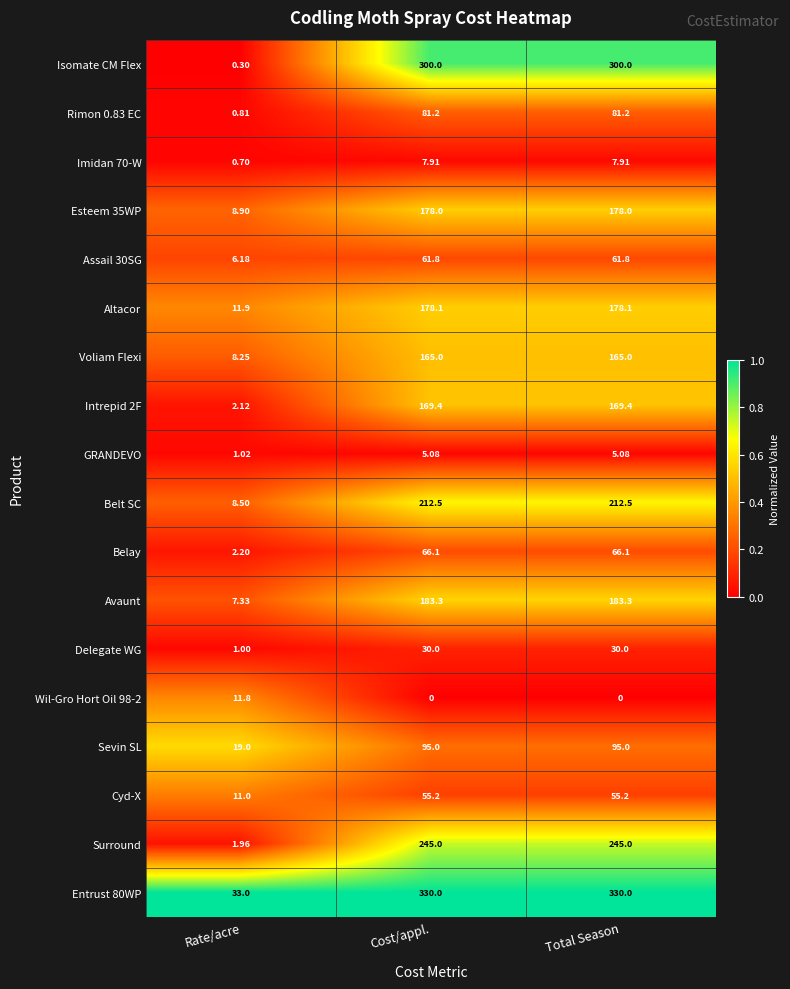

Which category has the lowest value in the Sevin SL series?

Rate/acre